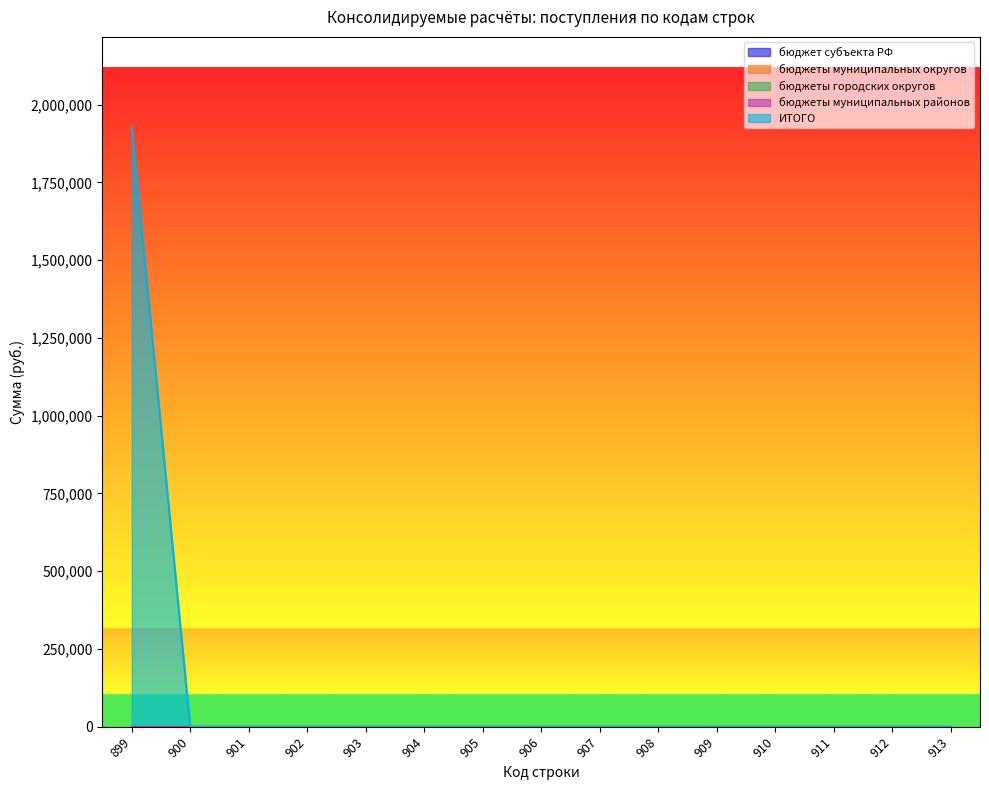

Reading left to right, transcribe all the data shown in this chart.

бюджет субъекта РФ: 899=0.0	900=0.0	901=0.0	902=0.0	903=0.0	904=0.0	905=0.0	906=0.0	907=0.0	908=0.0	909=0.0	910=0.0	911=0.0	912=0.0	913=0.0
бюджеты муниципальных округов: 899=0.0	900=0.0	901=0.0	902=0.0	903=0.0	904=0.0	905=0.0	906=0.0	907=0.0	908=0.0	909=0.0	910=0.0	911=0.0	912=0.0	913=0.0
бюджеты городских округов: 899=0.0	900=0.0	901=0.0	902=0.0	903=0.0	904=0.0	905=0.0	906=0.0	907=0.0	908=0.0	909=0.0	910=0.0	911=0.0	912=0.0	913=0.0
бюджеты муниципальных районов: 899=0.0	900=0.0	901=0.0	902=0.0	903=0.0	904=0.0	905=0.0	906=0.0	907=0.0	908=0.0	909=0.0	910=0.0	911=0.0	912=0.0	913=0.0
ИТОГО: 899=1927455.9	900=0.0	901=0.0	902=0.0	903=0.0	904=0.0	905=0.0	906=0.0	907=0.0	908=0.0	909=0.0	910=0.0	911=0.0	912=0.0	913=0.0